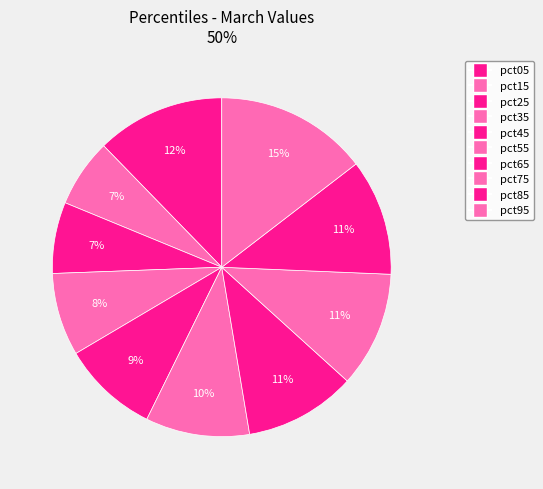

Is there any slice that represents more than half of the pie?

No